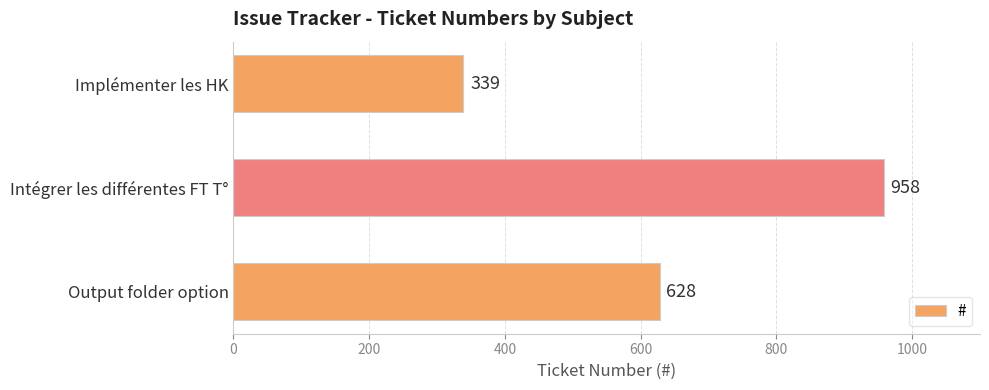

Approximately how many times larger is the value at Intégrer les différentes FT T° compared to Implémenter les HK?

2.8